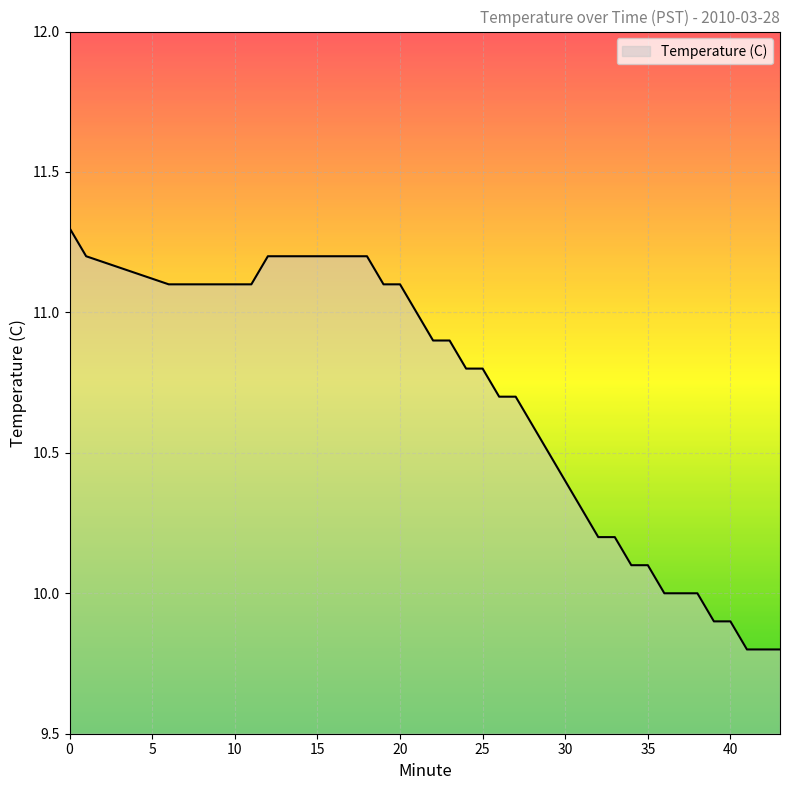

What is the maximum value shown in the chart?

11.3